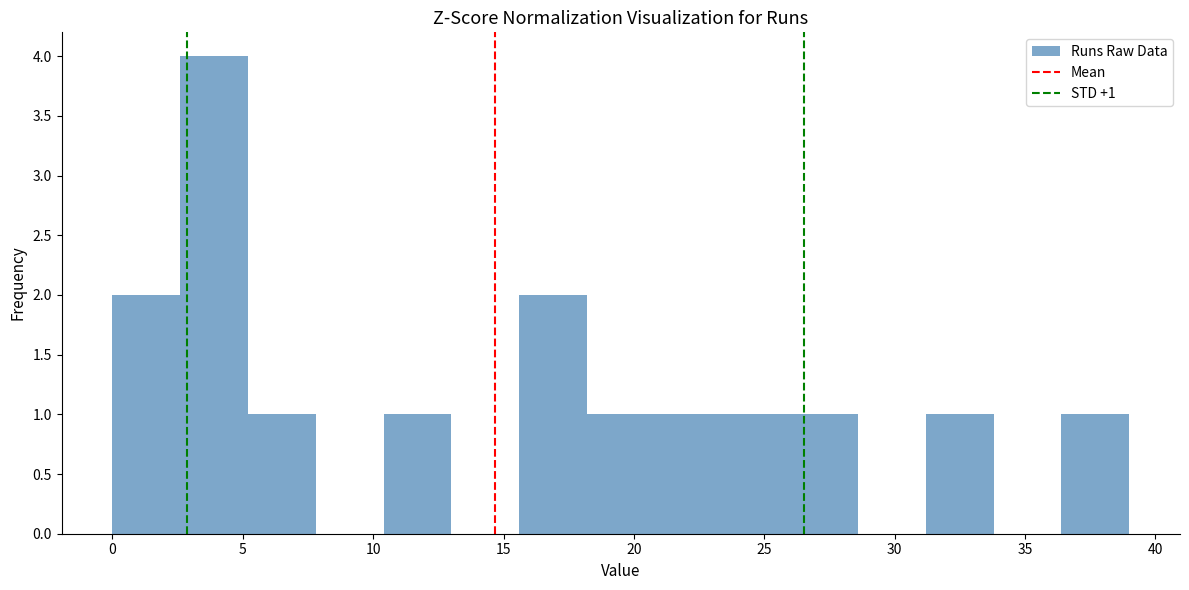

Which range on the x-axis has the tallest bar?

2.6 to 5.2